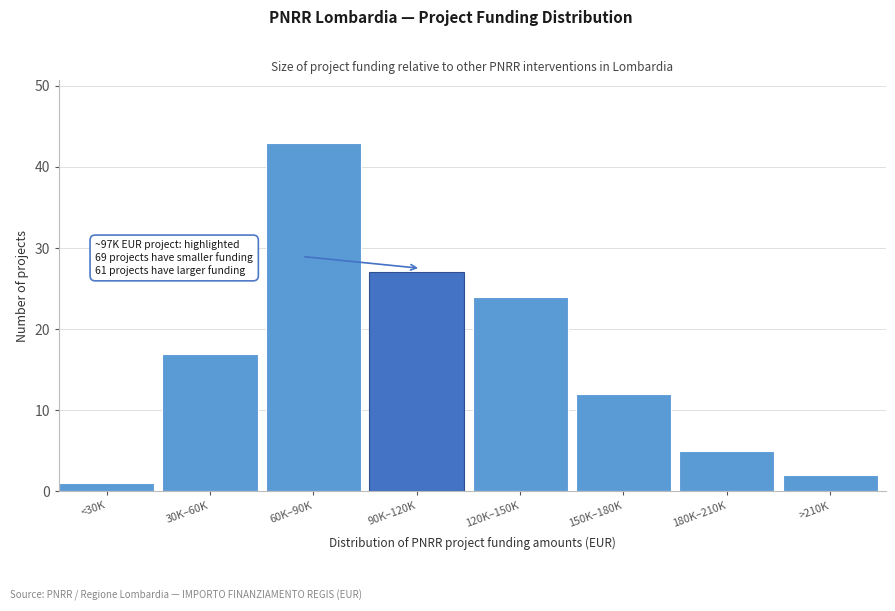

Reading left to right, extract all data points from this chart.

1	17	43	27	24	12	5	2